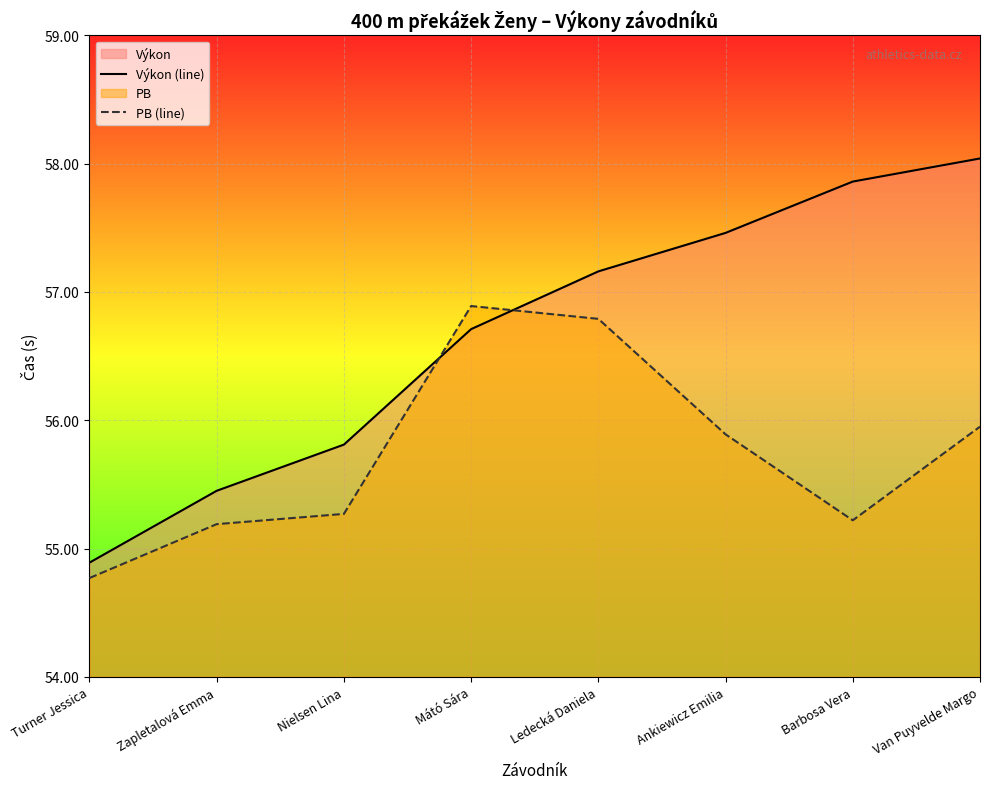

At which label does Výkon (line) first exceed 57?

Ledecká Daniela